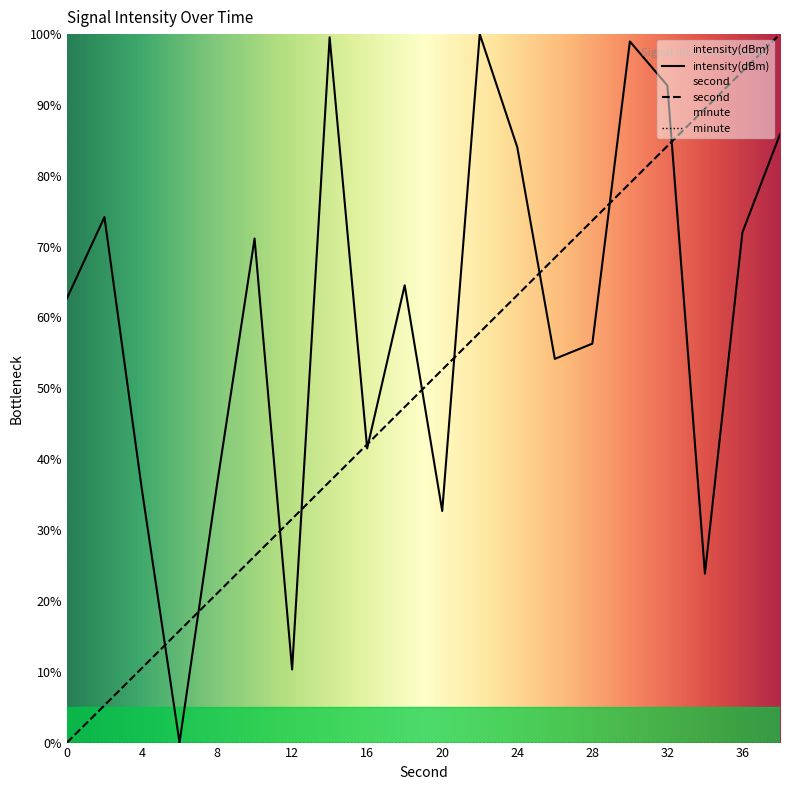

Which series has the largest range (max minus min)?

second